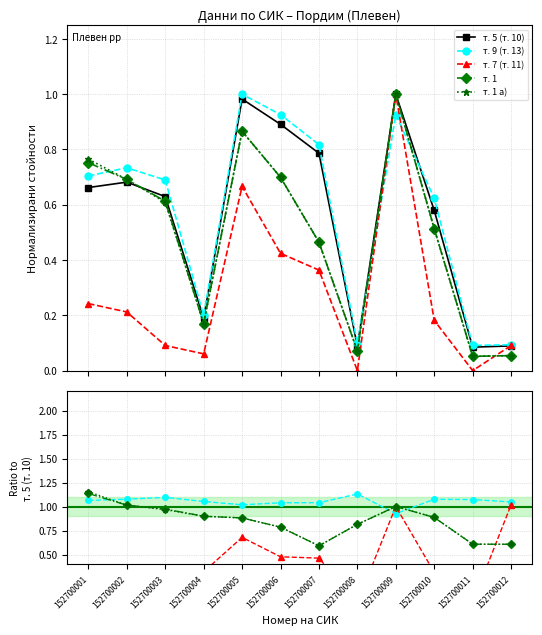

What is the maximum value shown in the chart?

1.0